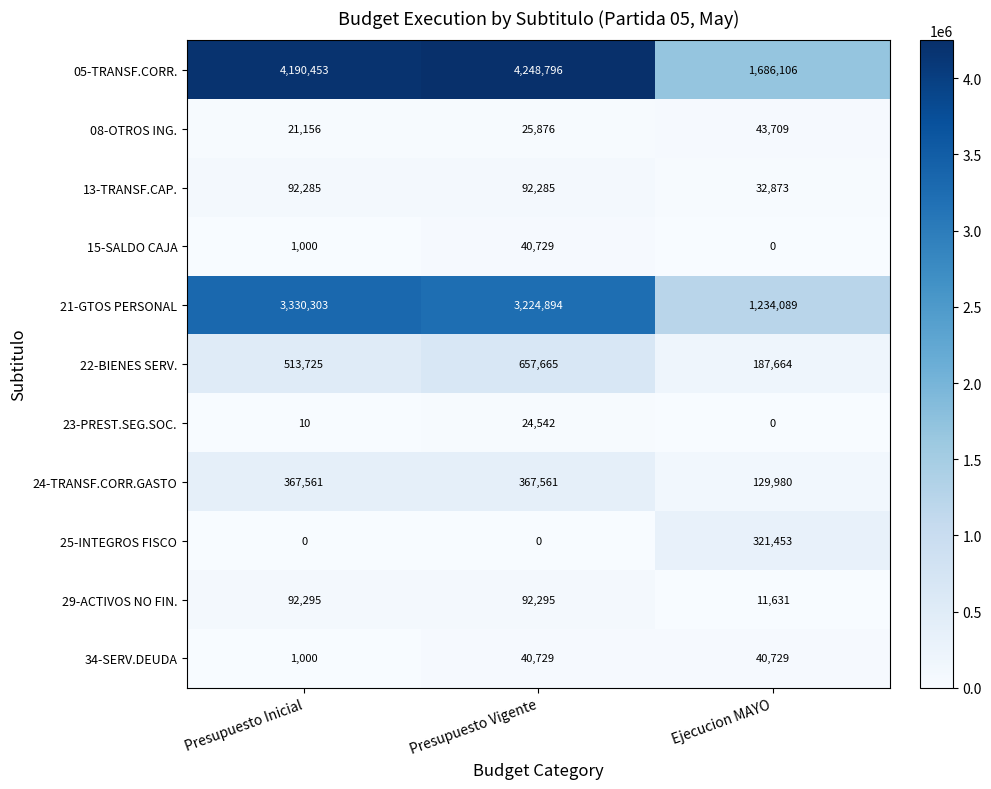

How many 24-TRANSF.CORR.GASTO values are between 129980 and 367561?

3